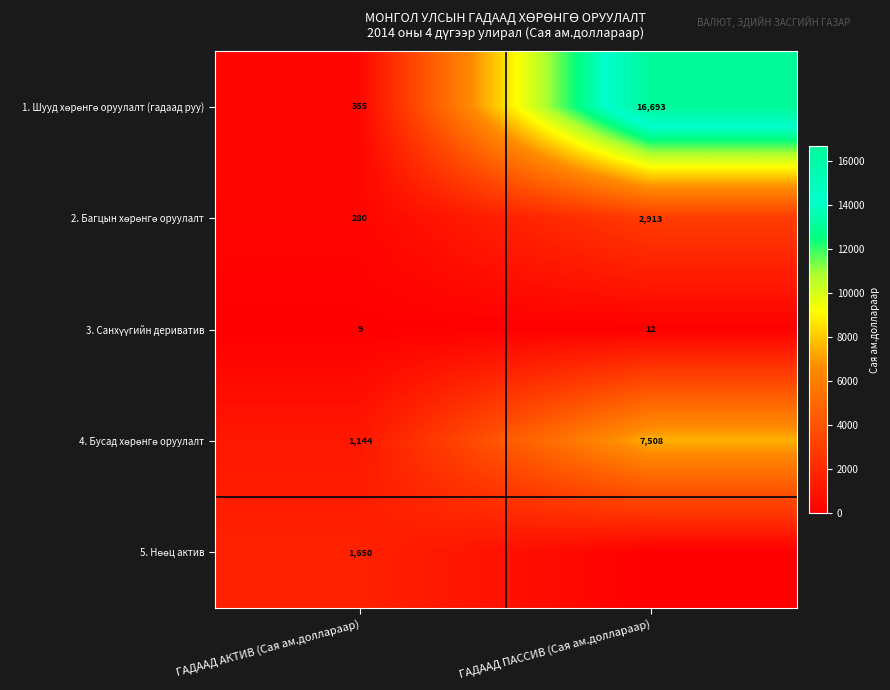

Which series has the largest total across all categories?

1. Шууд хөрөнгө оруулалт (гадаад руу)